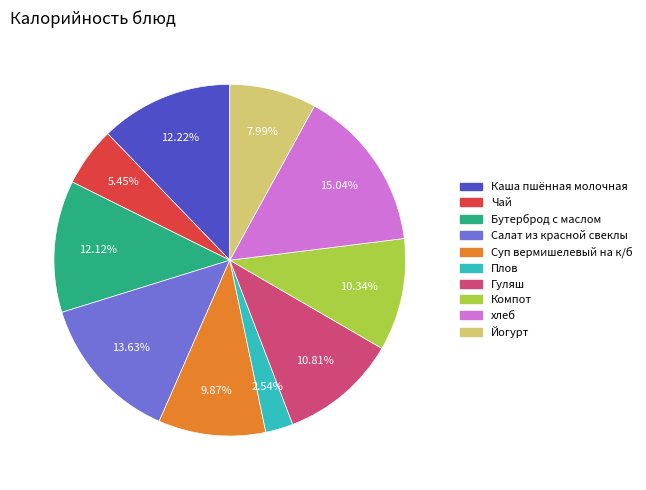

What percentage is NOT represented by Суп вермишелевый на к/б?

90.1%